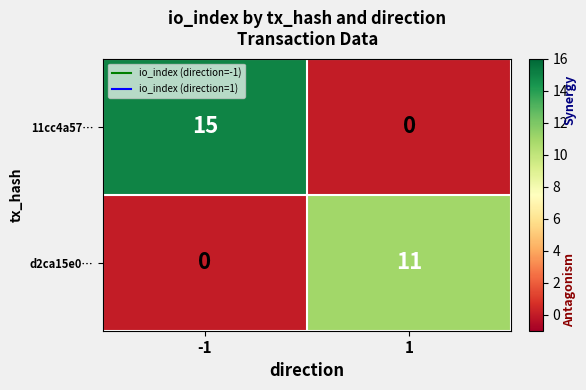

What is the total value across all series at 1?

11